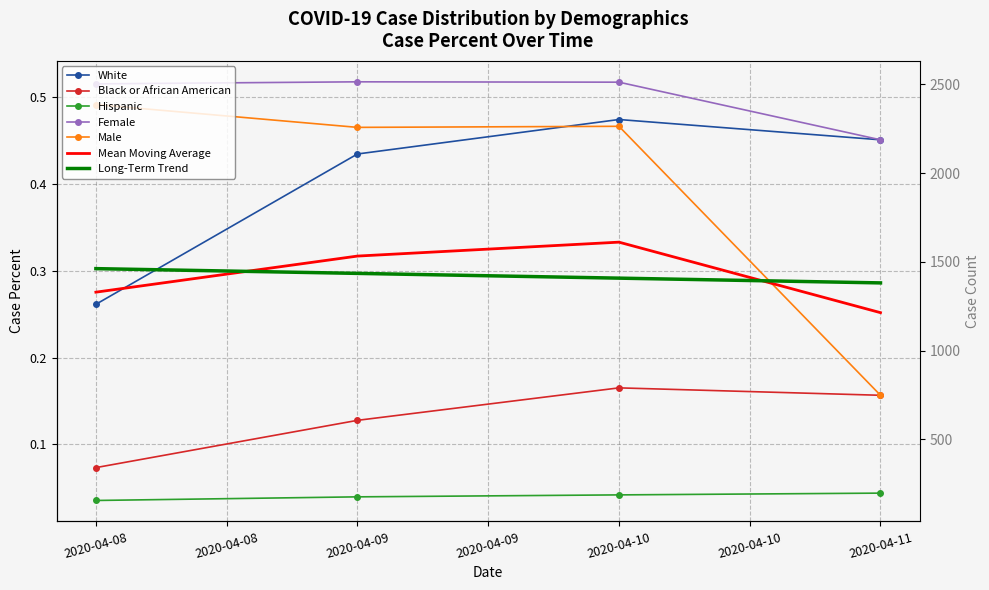

Which series changed the most between 2020-04-08 and 2020-04-09?

White